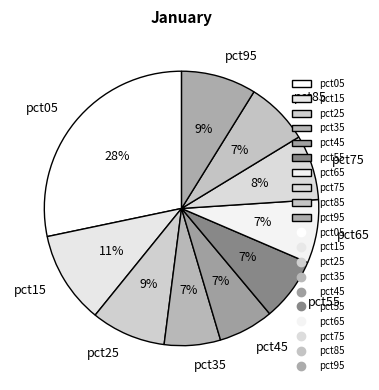

Is the sum of pct65 and pct35 greater than half?

No